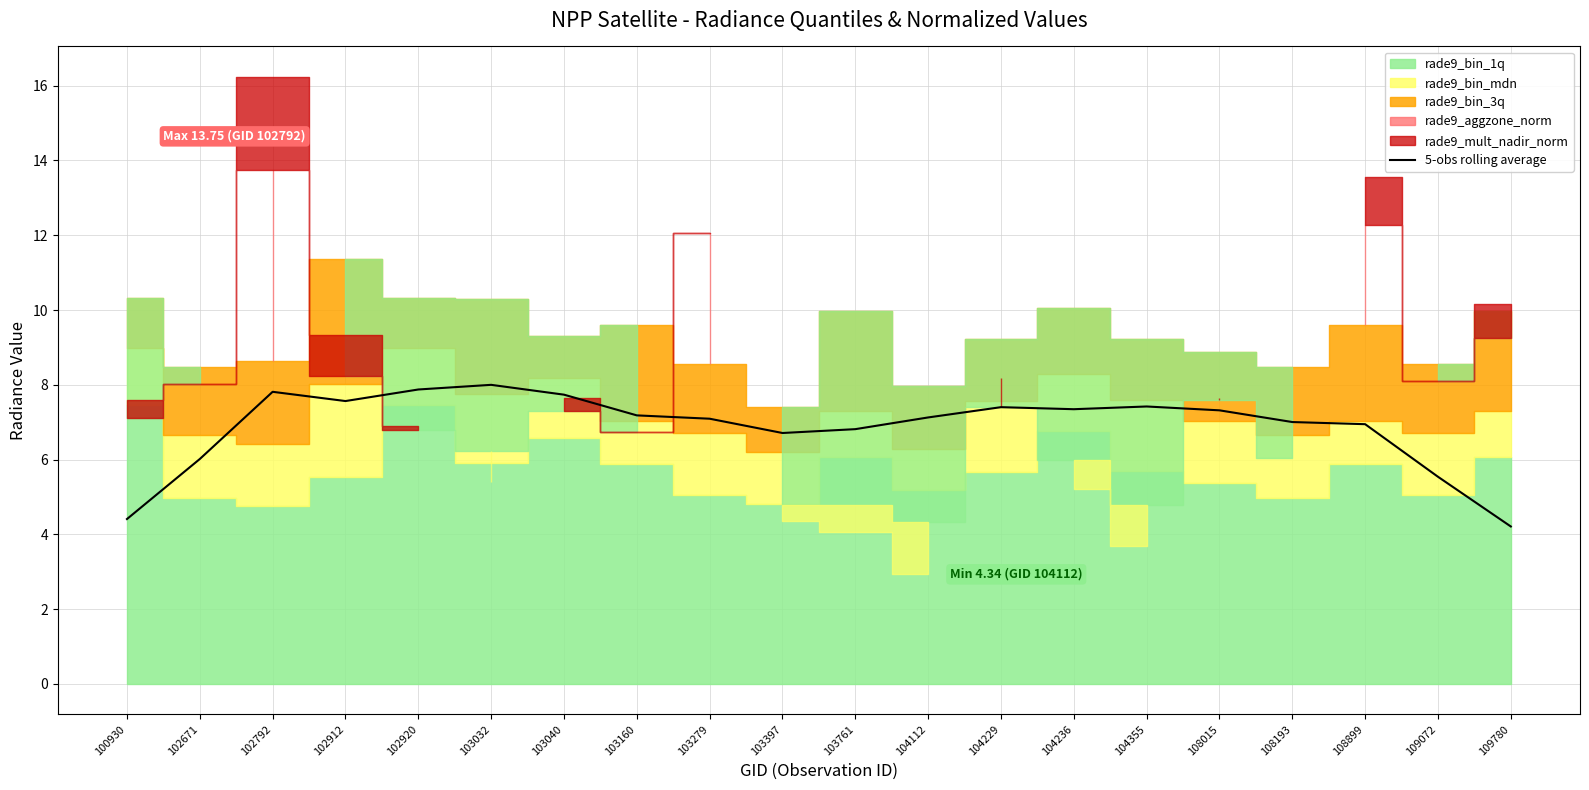

The chart shows a value of 6.1 at 109780. True or false?

False